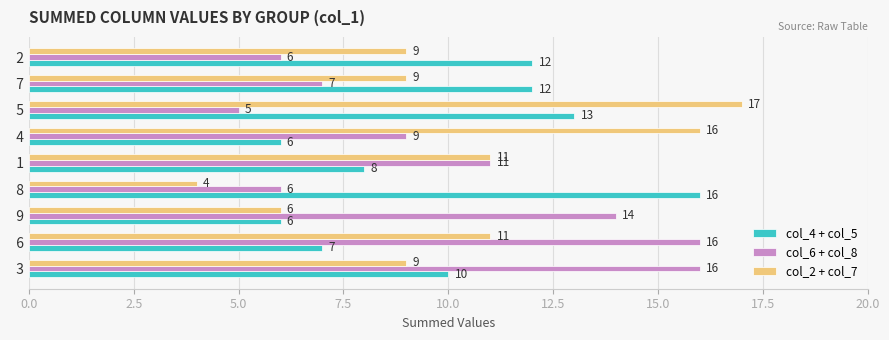

What is the difference between the maximum and second lowest values in the col_6 + col_8 series?

10